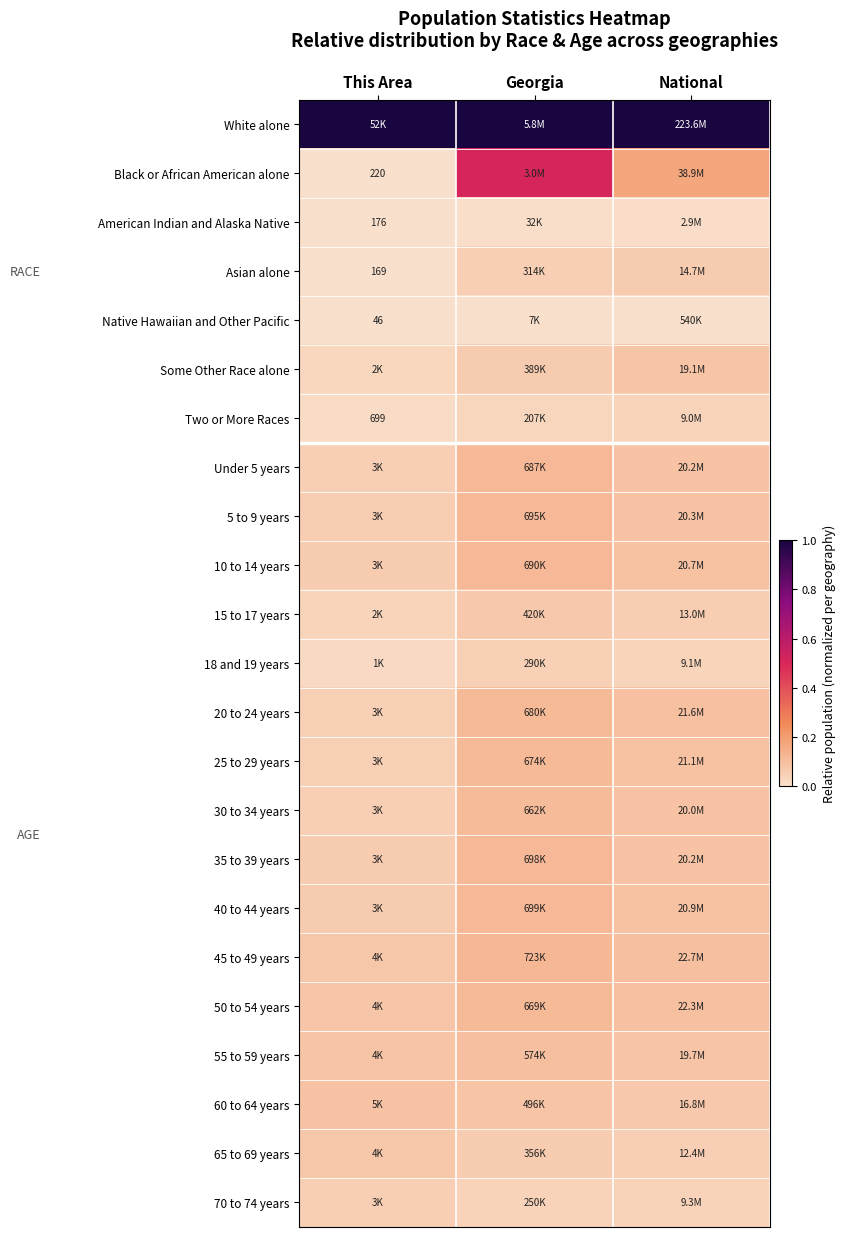

At which label does American Indian and Alaska Native reach its minimum?

This Area